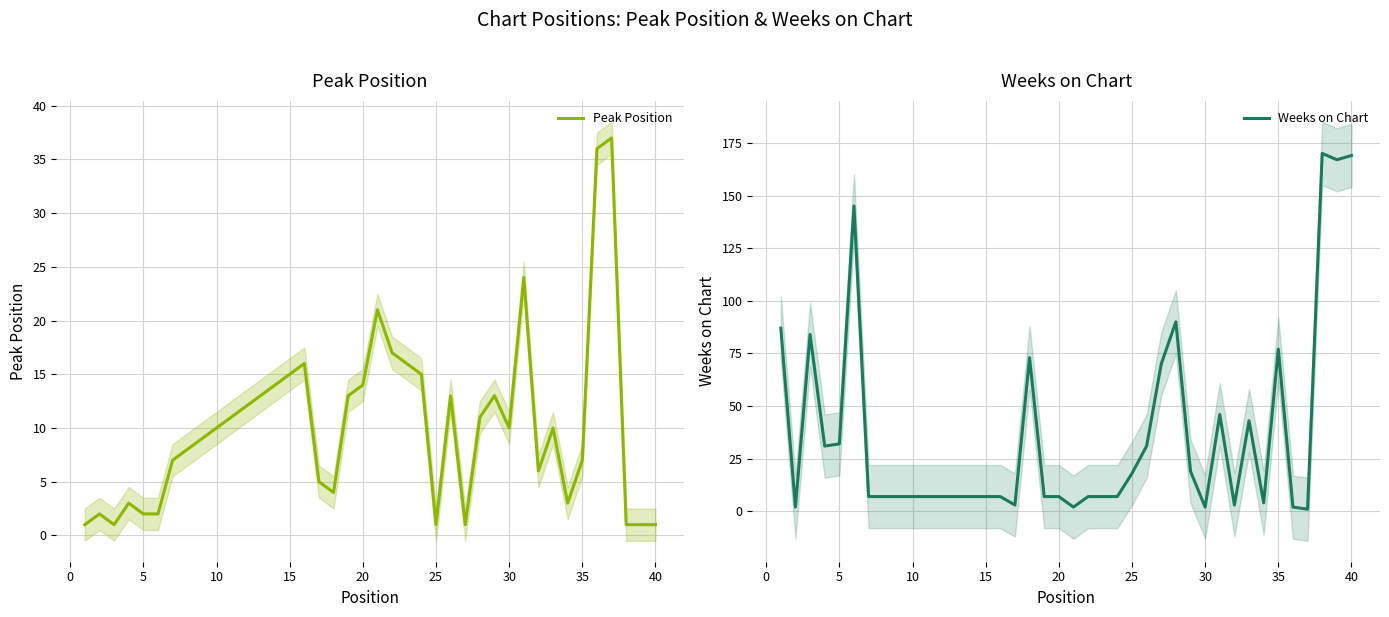

What is the minimum value for Peak Position?

1